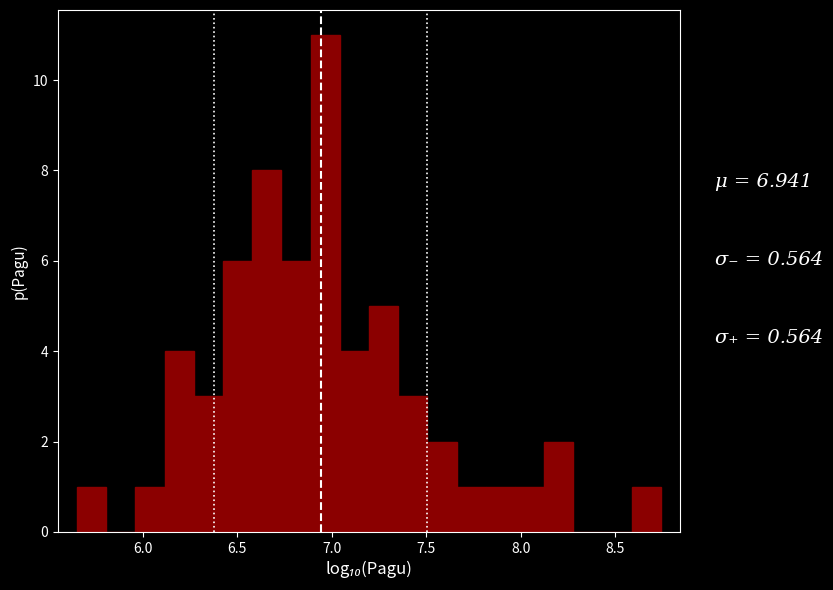

Around what value on the x-axis is the tallest bar? Give the approximate position of its centre, as read against the axis.

6.95